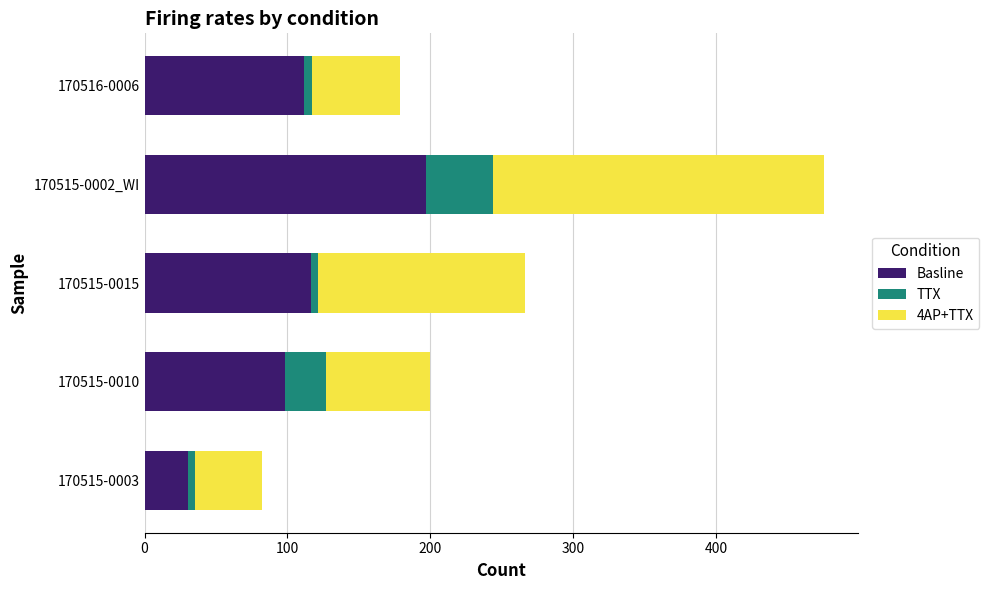

What is the sum of all Basline values?

553.2